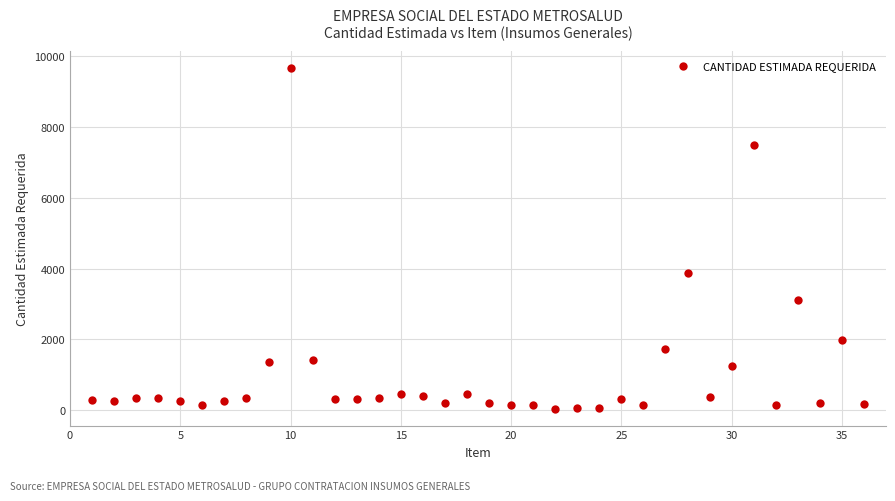

What Y value in the scatter plot is closest to 4858?

3861.0